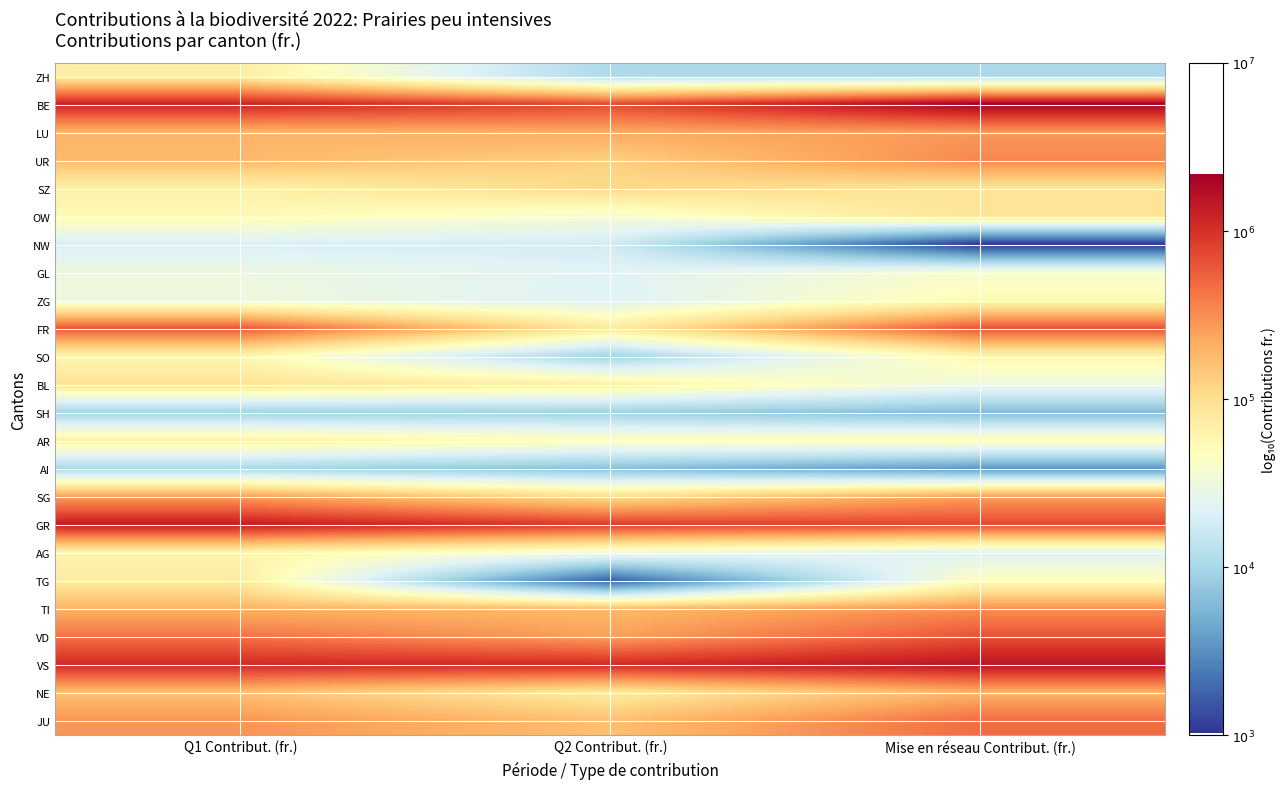

Rank the series at Q1 Contribut. (fr.) from highest to lowest value.

GR, BE, VS, FR, VD, JU, SG, TI, LU, UR, NE, BL, TG, ZH, SZ, AR, AG, SO, OW, ZG, GL, NW, AI, SH